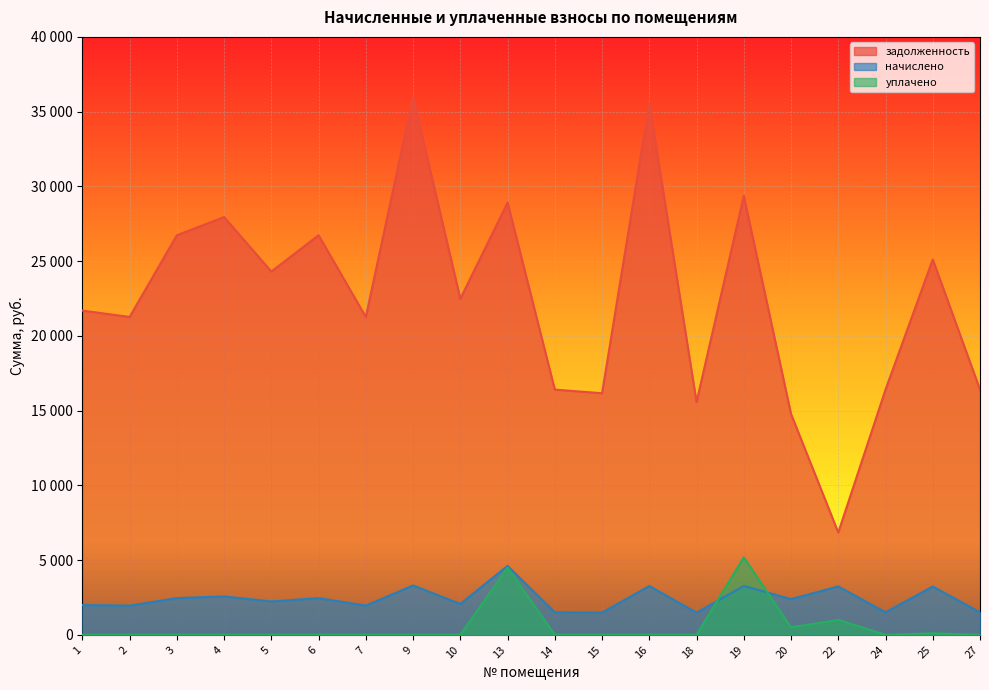

Which category has the lowest value across all series?

1